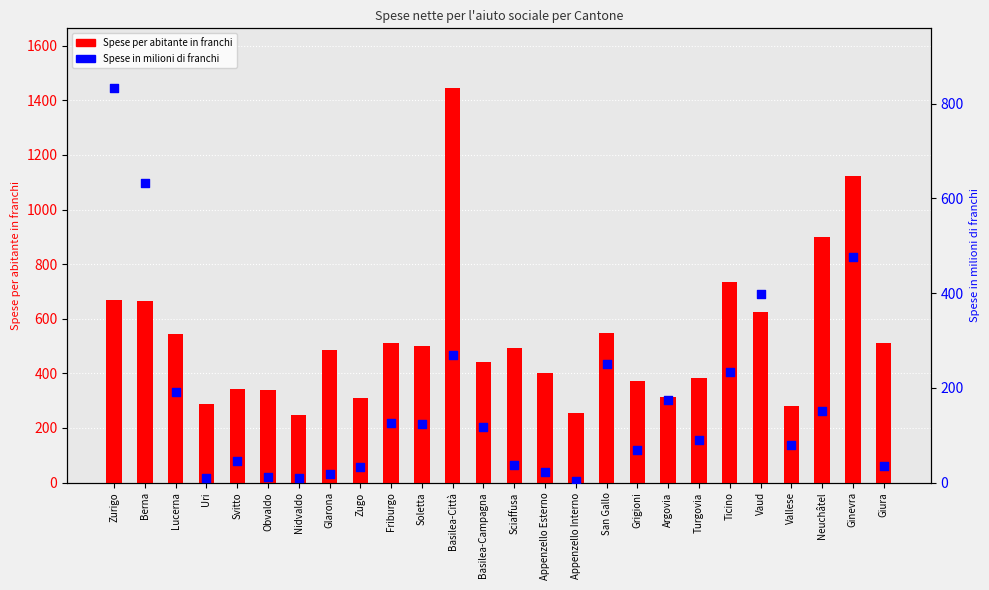

Which series contains the lowest Y value?

Spese in milioni di franchi